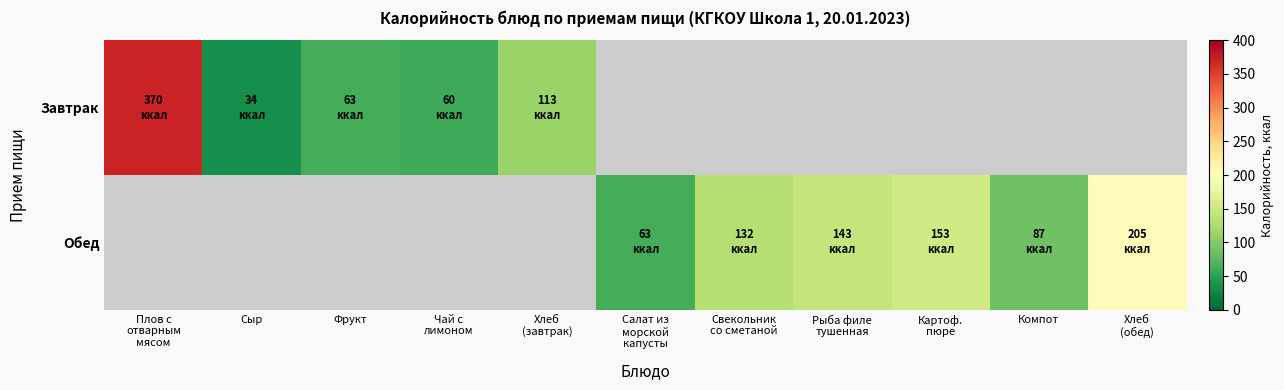

Which series changed the most between Свекольник со сметаной and Компот?

Обед